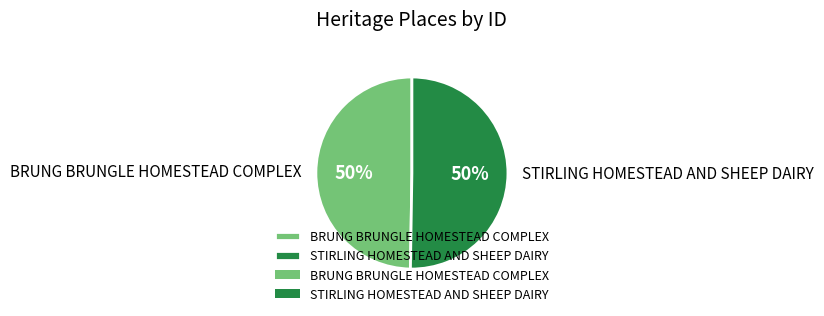

Do BRUNG BRUNGLE HOMESTEAD COMPLEX and STIRLING HOMESTEAD AND SHEEP DAIRY together represent more than half of the pie?

Yes